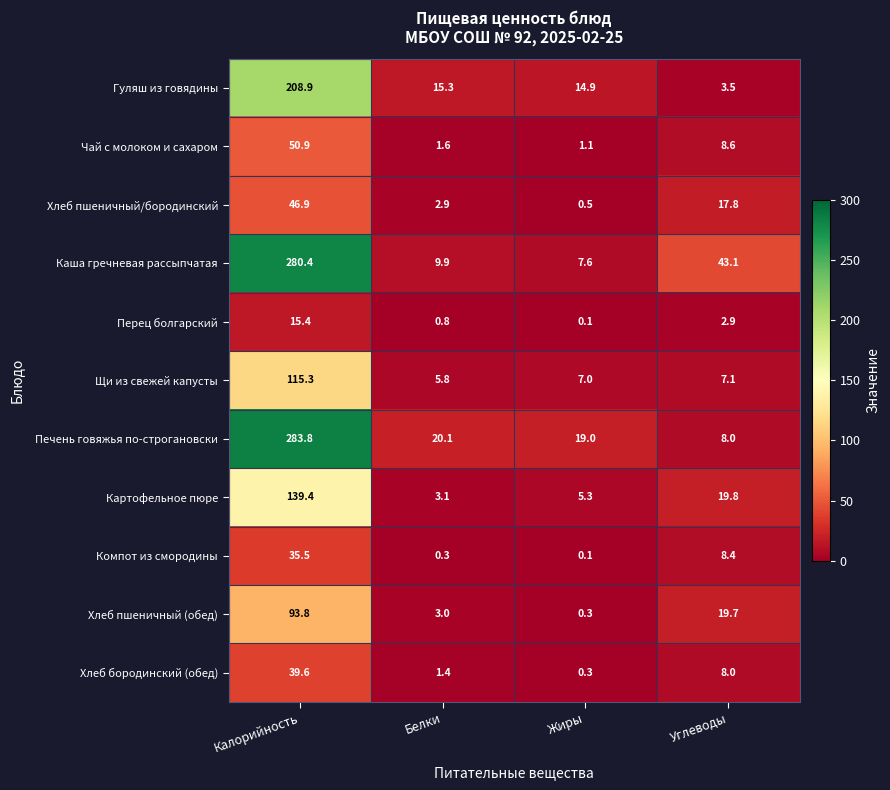

List the series in order of their peak value, highest first.

Печень говяжья по-строгановски, Каша гречневая рассыпчатая, Гуляш из говядины, Картофельное пюре, Щи из свежей капусты, Хлеб пшеничный (обед), Чай с молоком и сахаром, Хлеб пшеничный/бородинский, Хлеб бородинский (обед), Компот из смородины, Перец болгарский